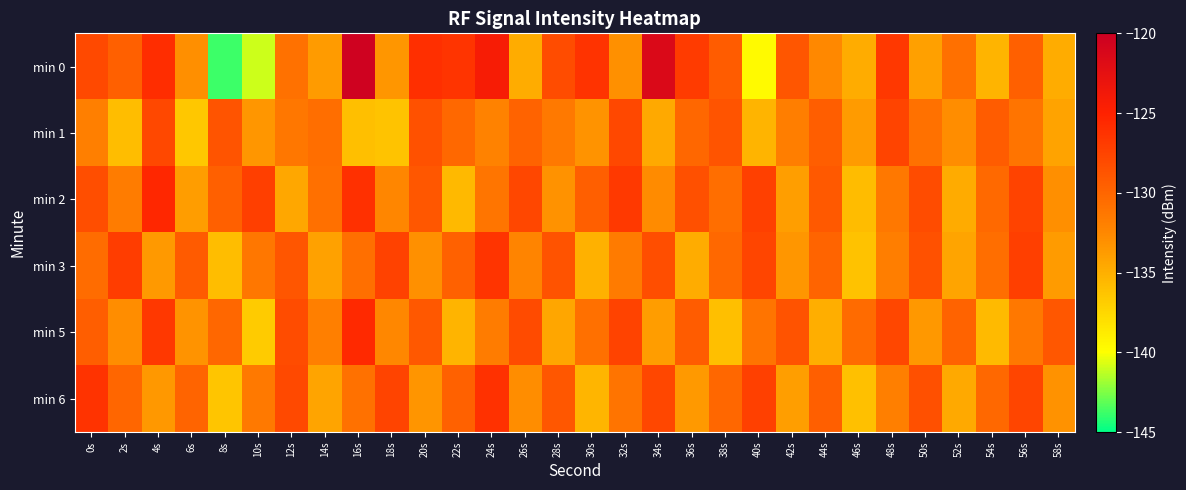

Between 56s and 28s, which is larger?

28s